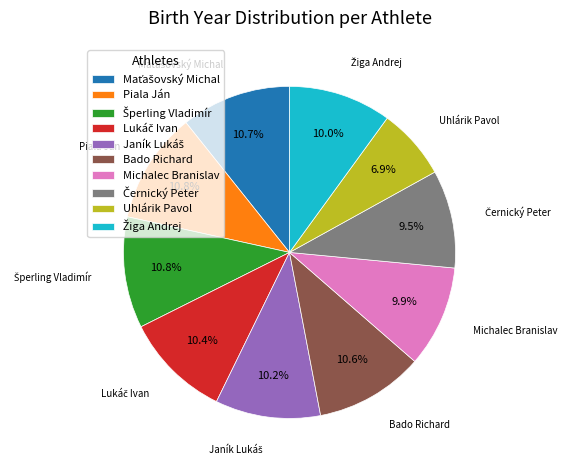

To the nearest percent, what is the difference between the largest and smallest slice percentages?

4%